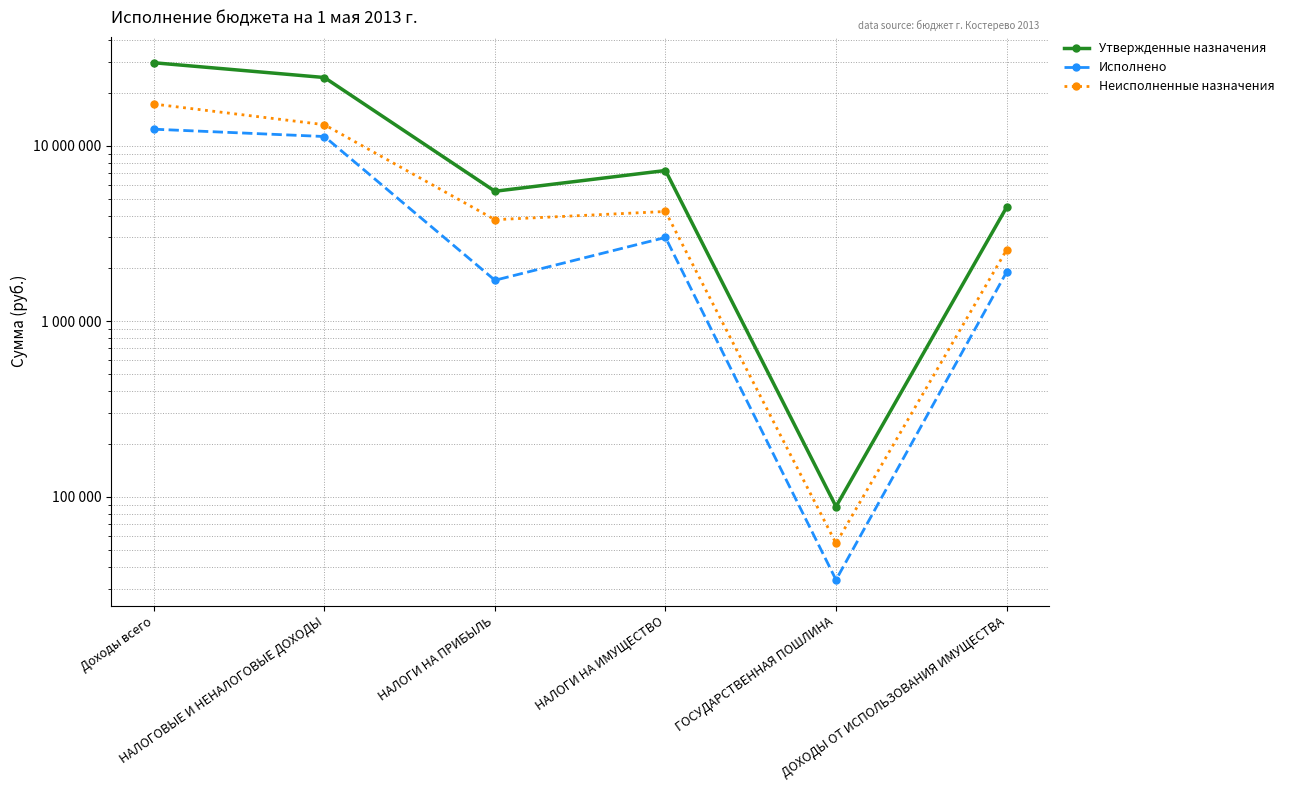

What is the total value across all series at Доходы всего?

59338000.0